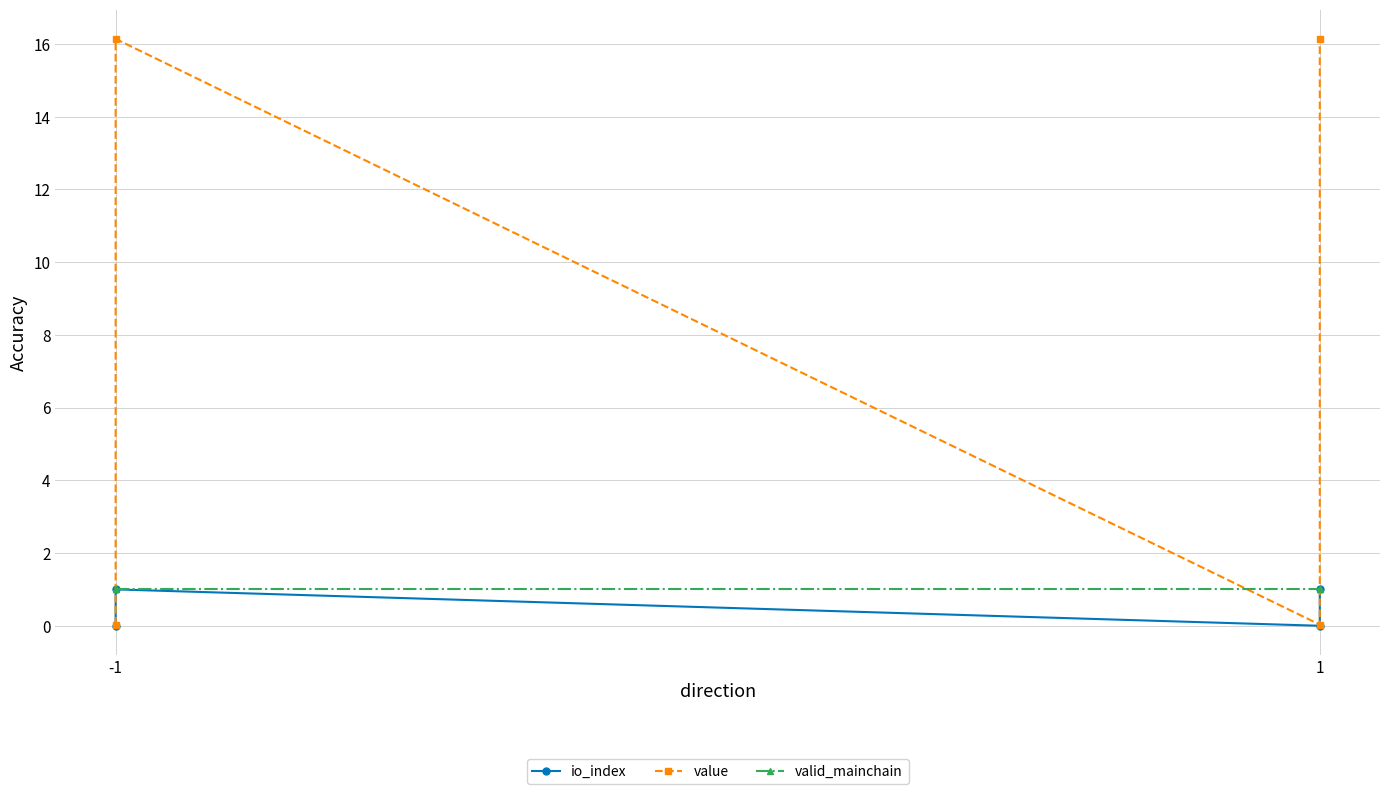

Between which two adjacent categories do value and valid_mainchain first intersect?

-1 and -1